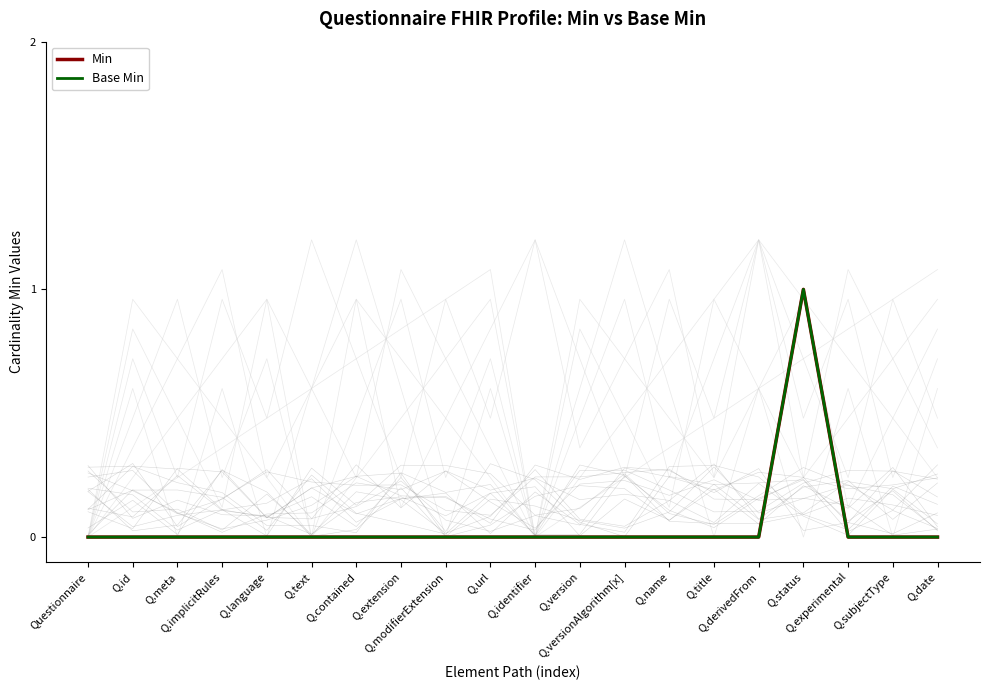

At which label is Base Min closest to 0?

Questionnaire